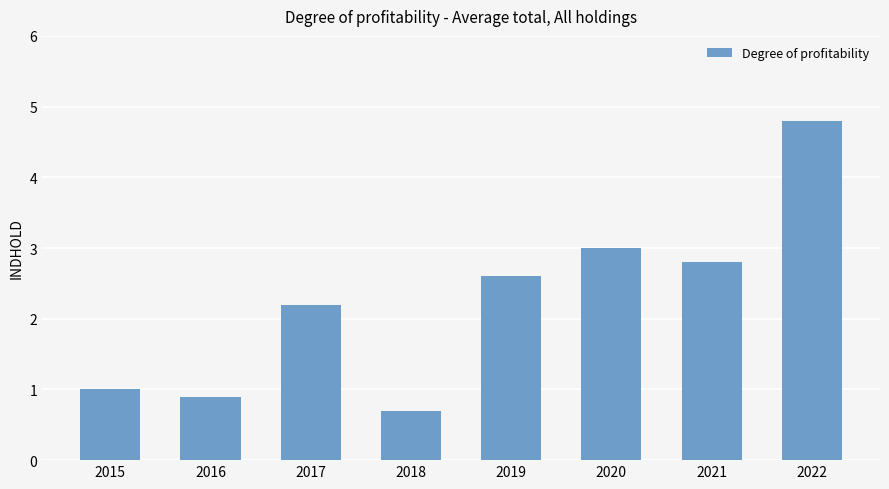

What value does the data have at 2022?

4.8